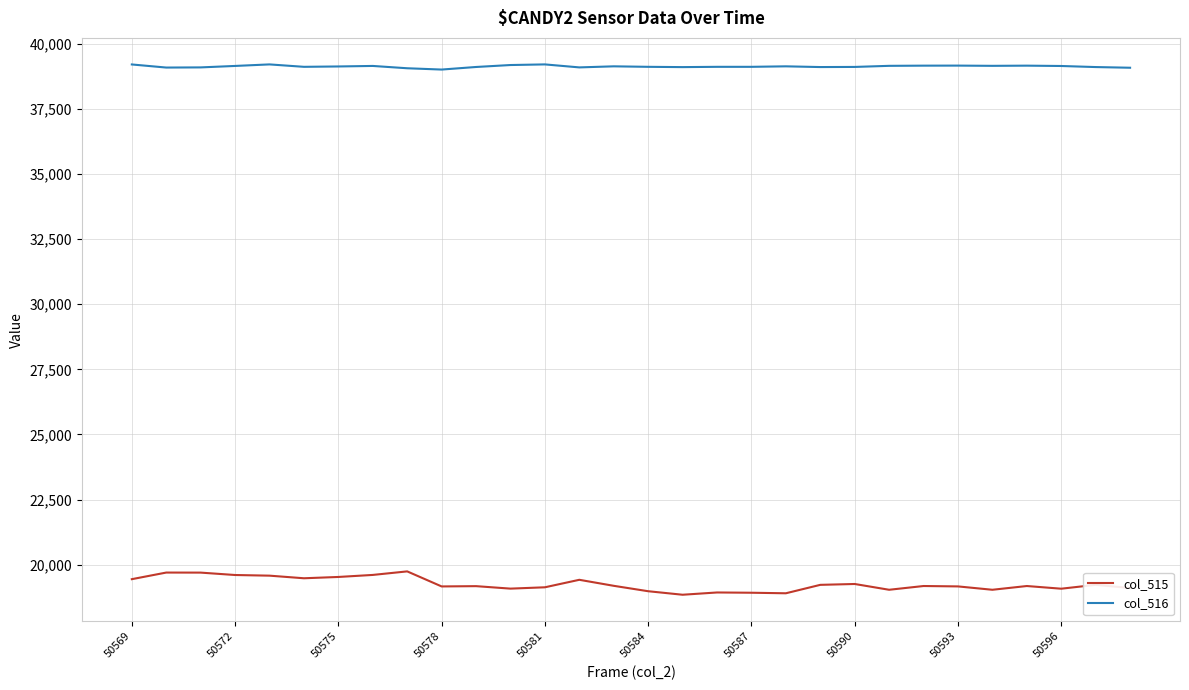

What is the maximum value for col_516?

39215